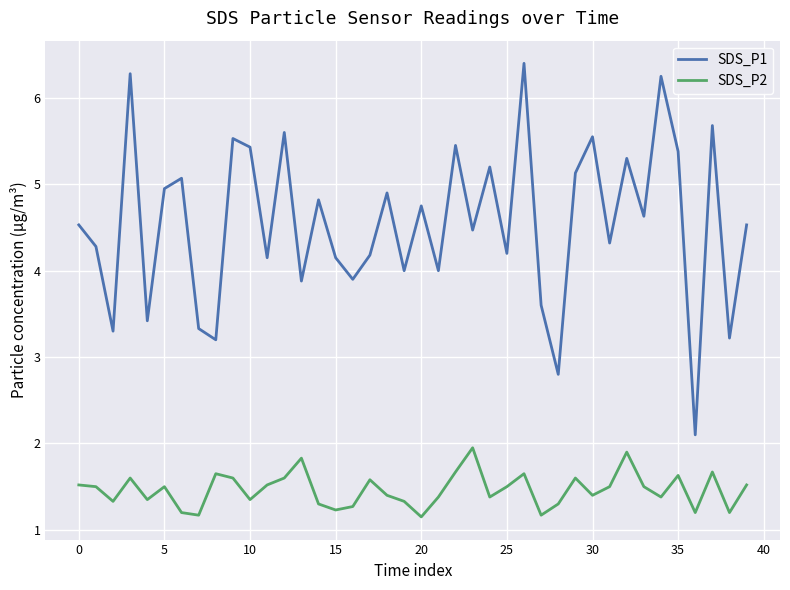

True or false: SDS_P2 and SDS_P1 cross at least once.

False